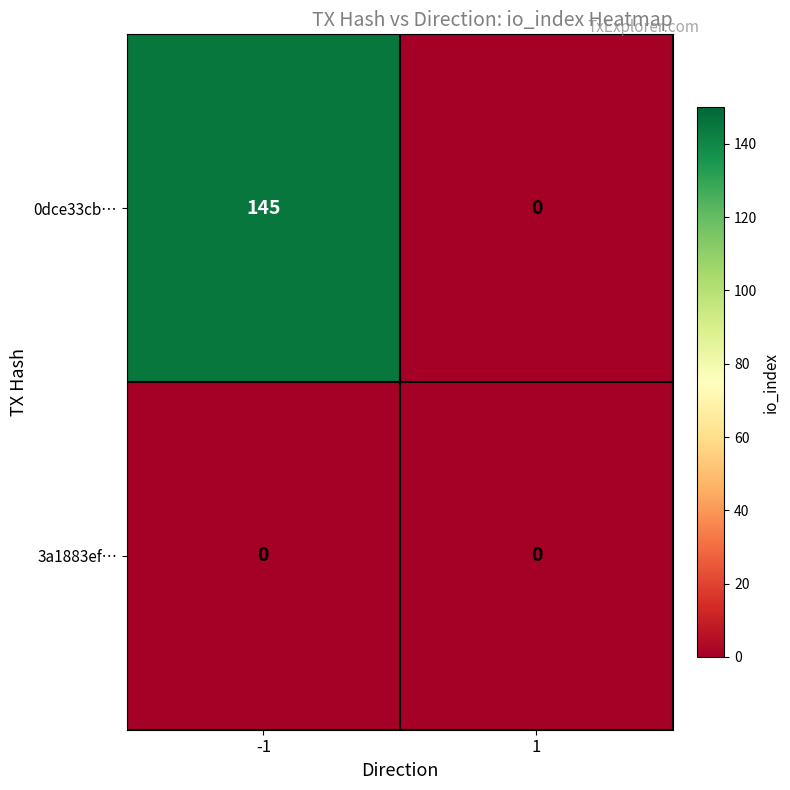

Which series has the largest range (max minus min)?

0dce33cb…